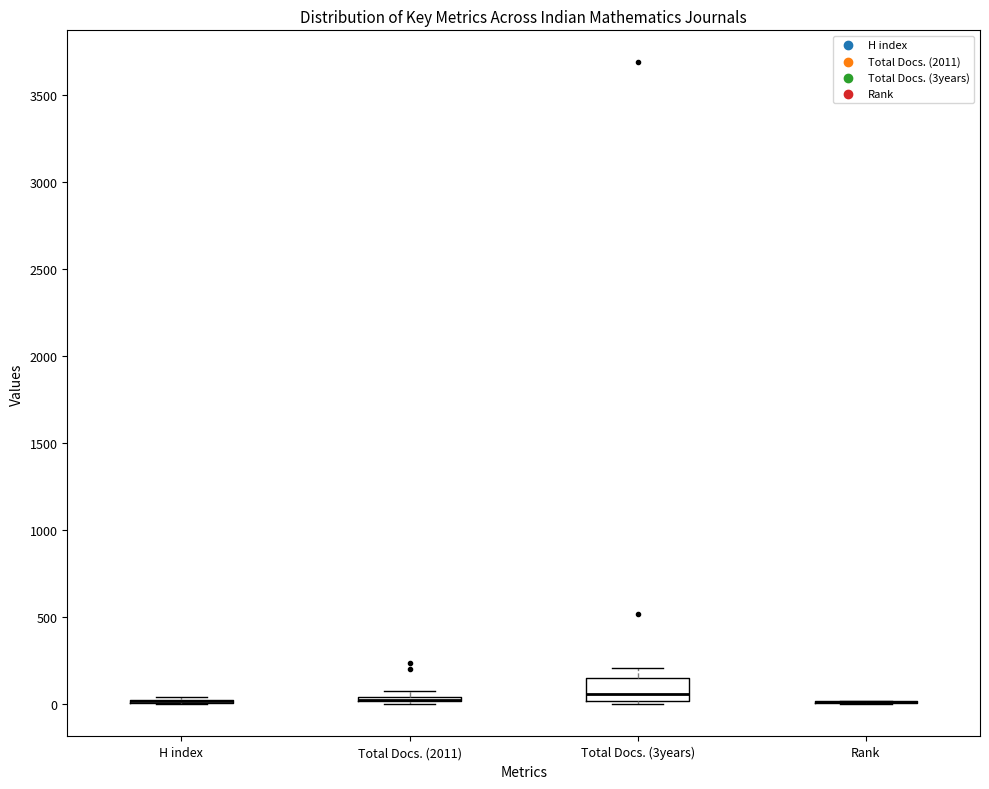

Comparing the boxes themselves (not the whiskers), which one is the tallest?

Total Docs. (3years)